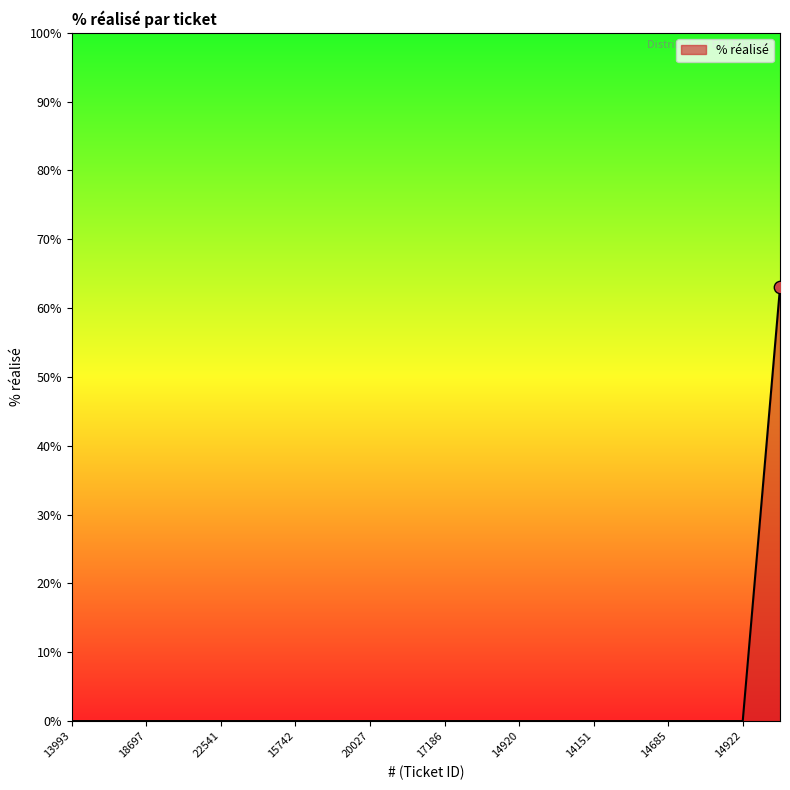

What is the greatest value displayed?

63